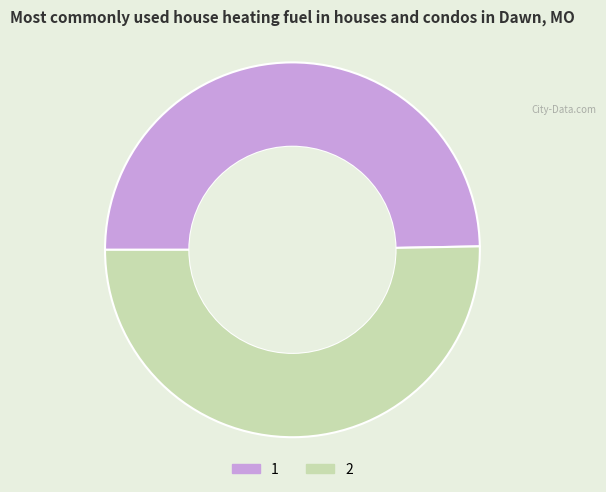

True or false: 2 accounts for 42% of the total.

False